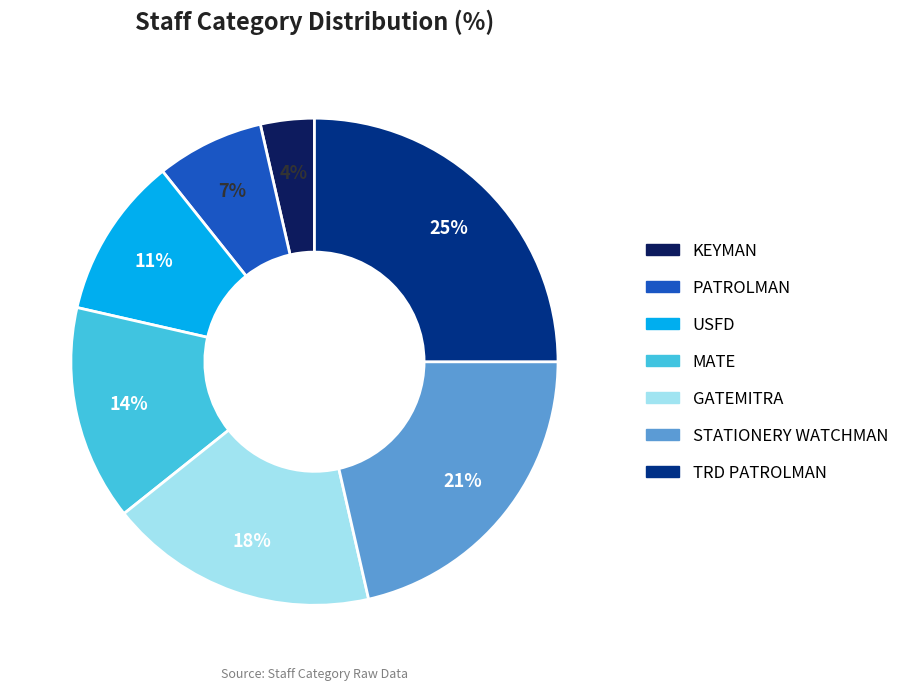

True or false: GATEMITRA accounts for 18% of the total.

True